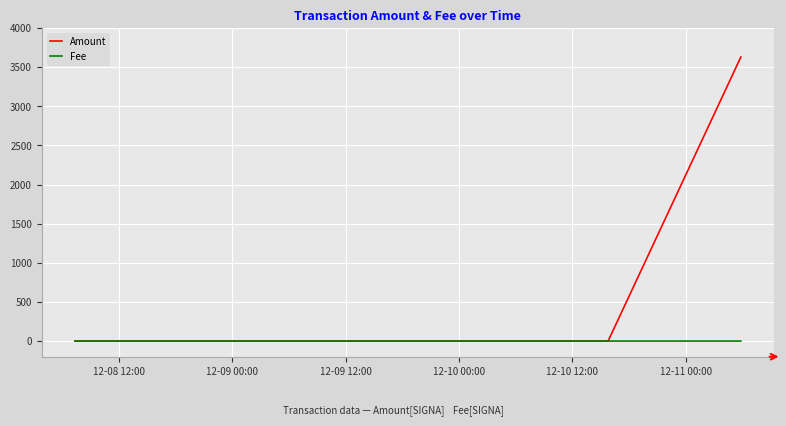

Count the Fee values in the range 0 to 1.

5